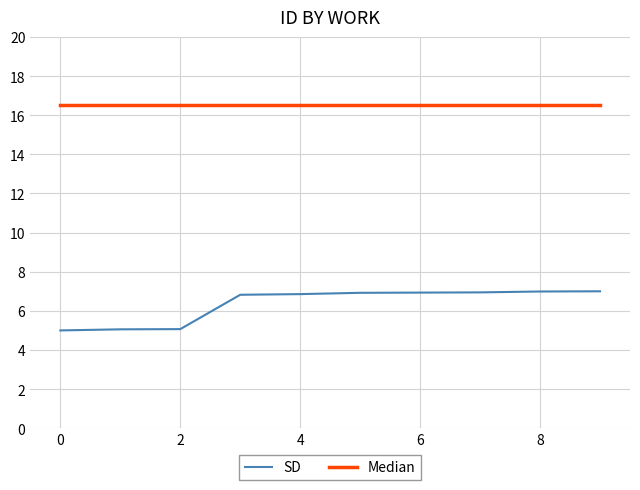

Rank the series by their maximum value, from highest to lowest.

Median, SD